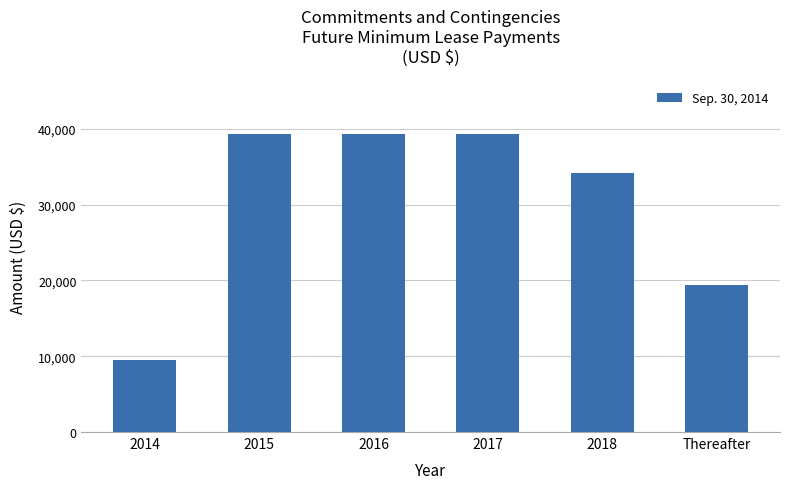

At which category does the chart reach its minimum across all series?

2014